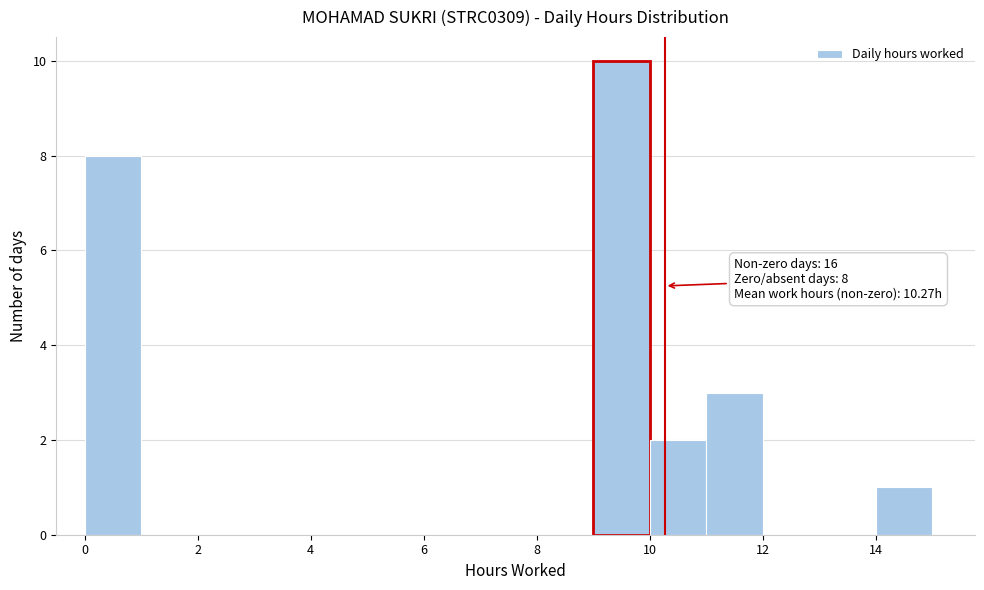

Over which range of the x-axis is the bar tallest?

9 to 10